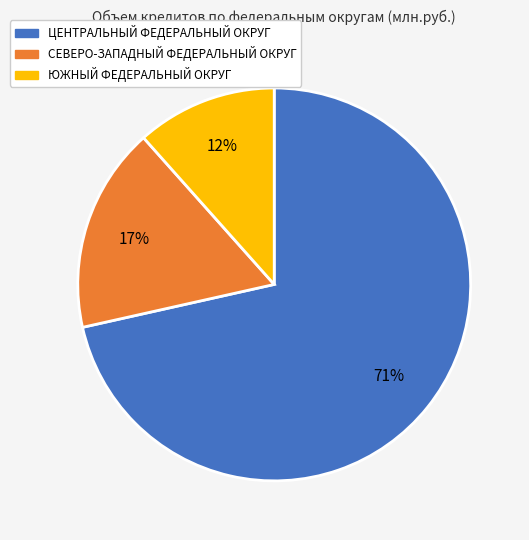

What is the largest slice in the pie chart?

ЦЕНТРАЛЬНЫЙ ФЕДЕРАЛЬНЫЙ ОКРУГ